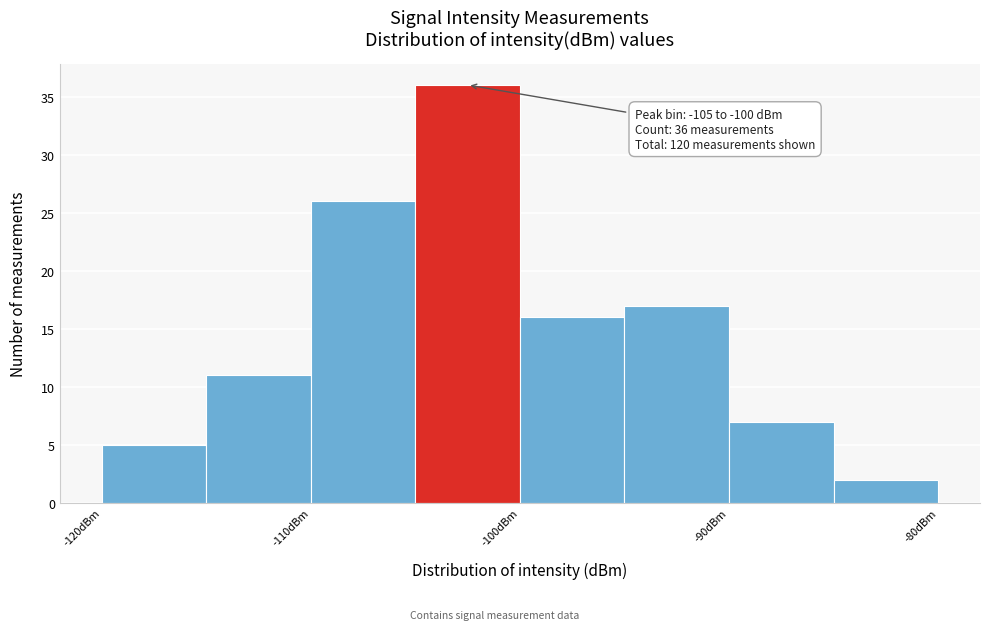

Over which range of the x-axis is the bar tallest?

-105 to -100